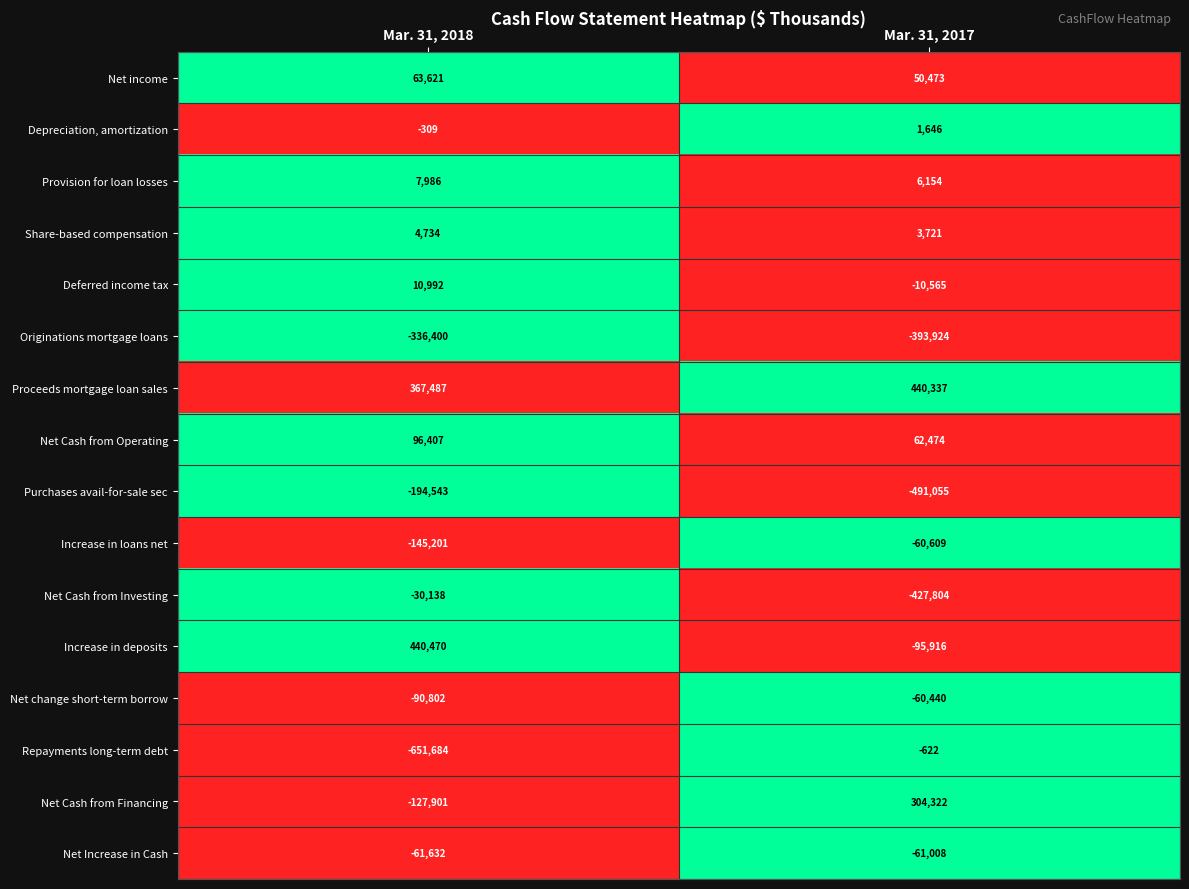

What value does the Purchases avail-for-sale sec series have at Mar. 31, 2017?

-491055